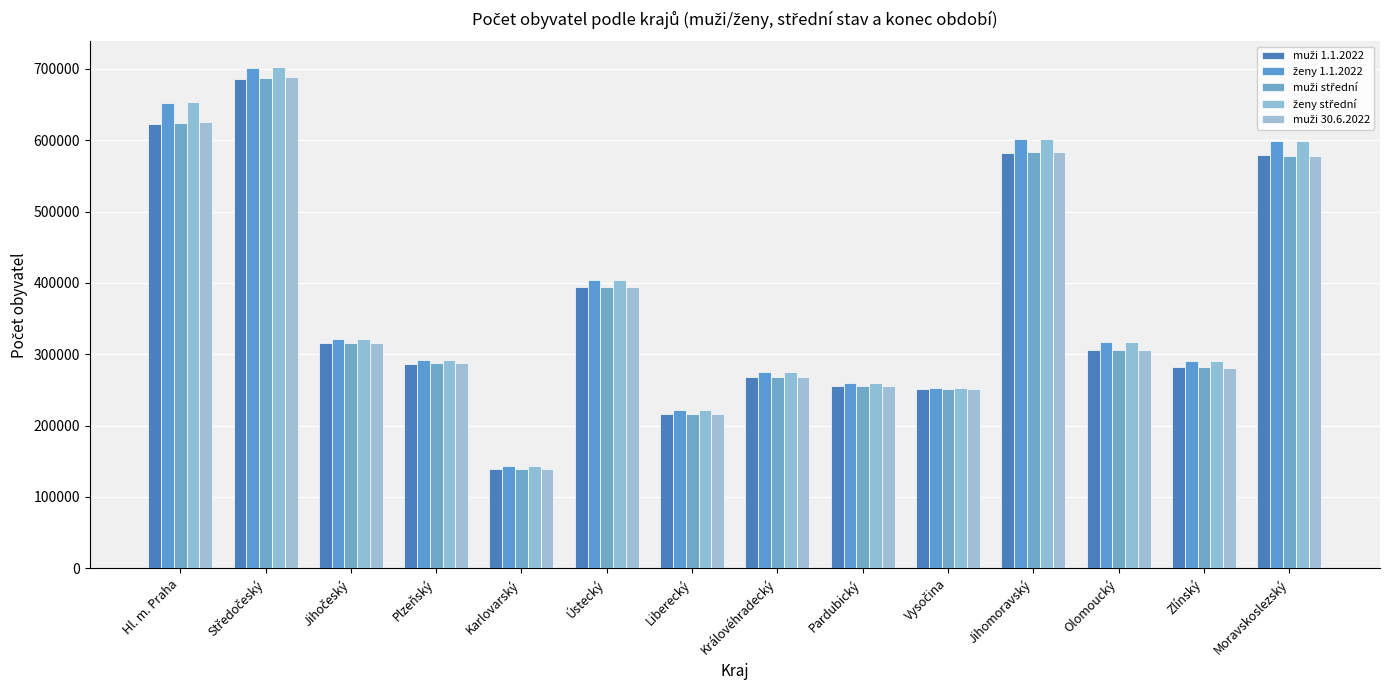

How many bars are there in total?

70